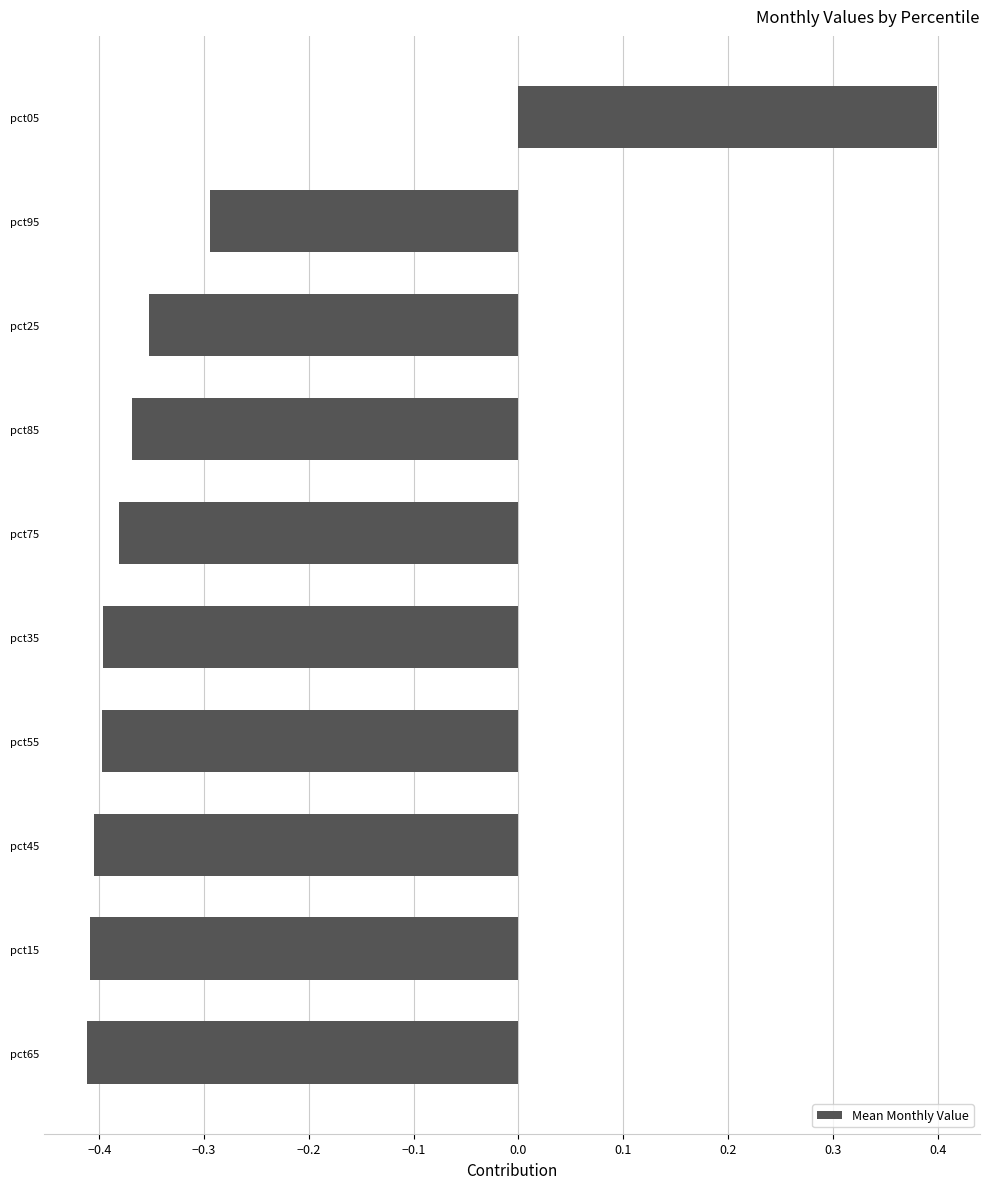

What is the average value?

-0.3